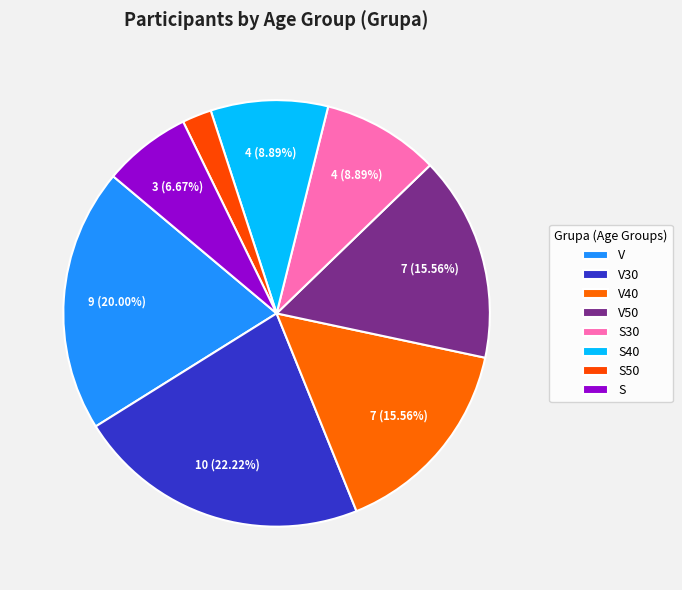

How much of the chart is everything except V30?

77.8%